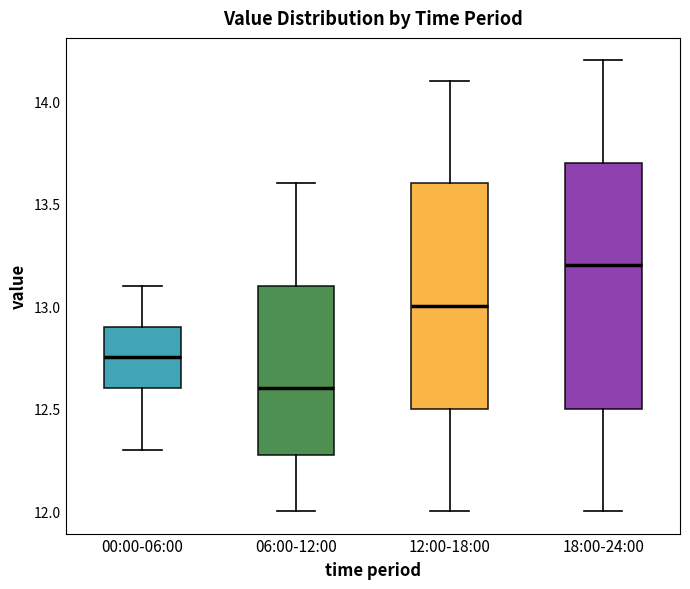

Which box has the highest median line?

18:00-24:00